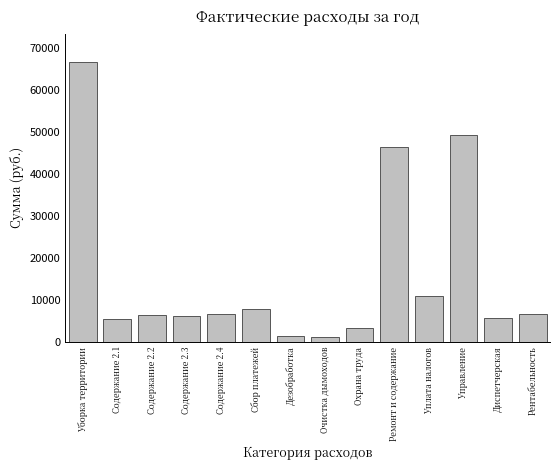

The chart shows a value of 5600.6 at Диспетчерская. True or false?

True